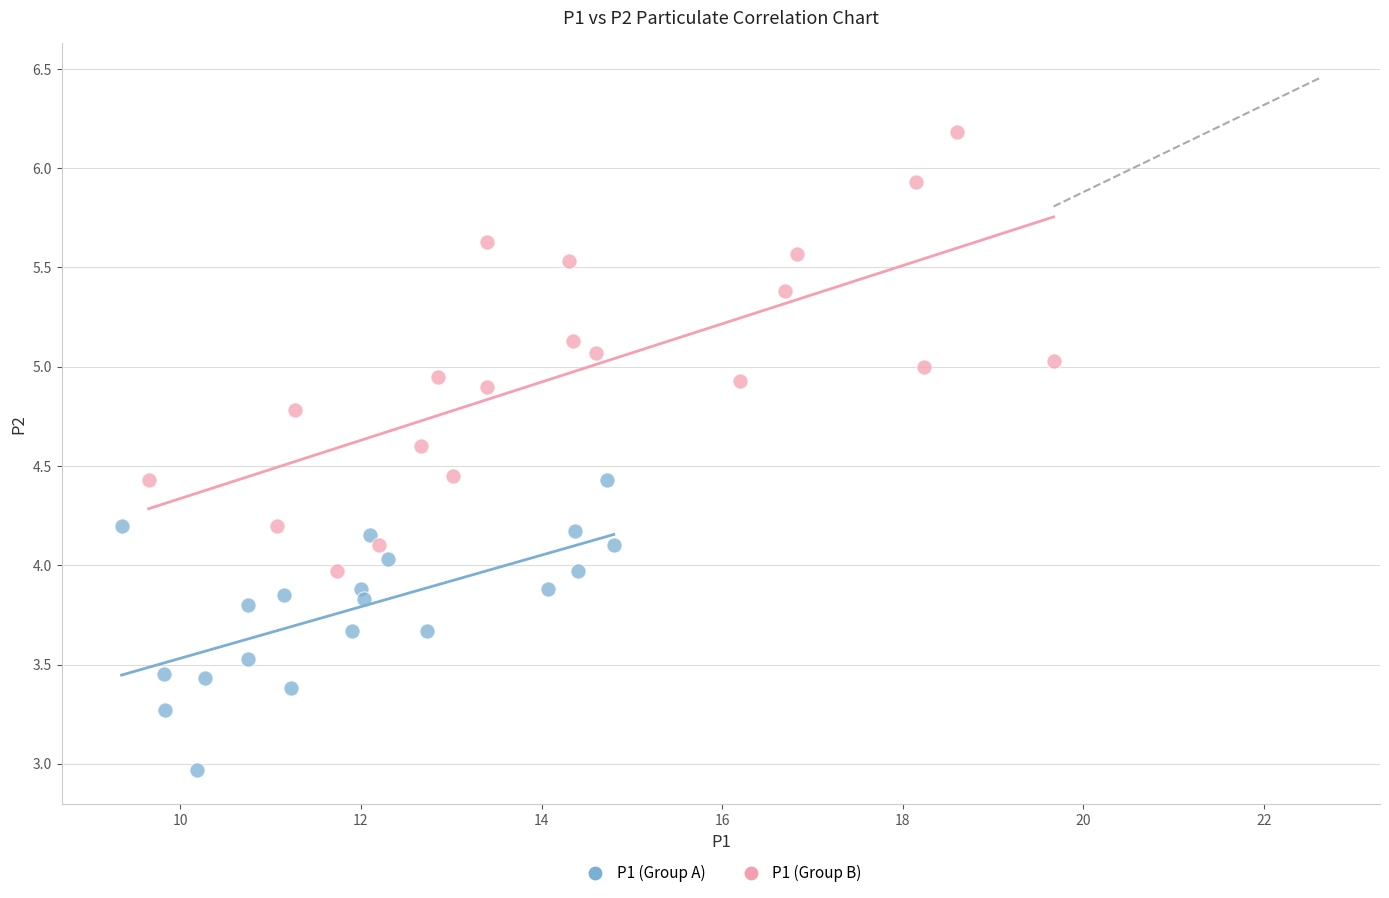

Which series reaches the maximum Y coordinate?

P1 (Group B)